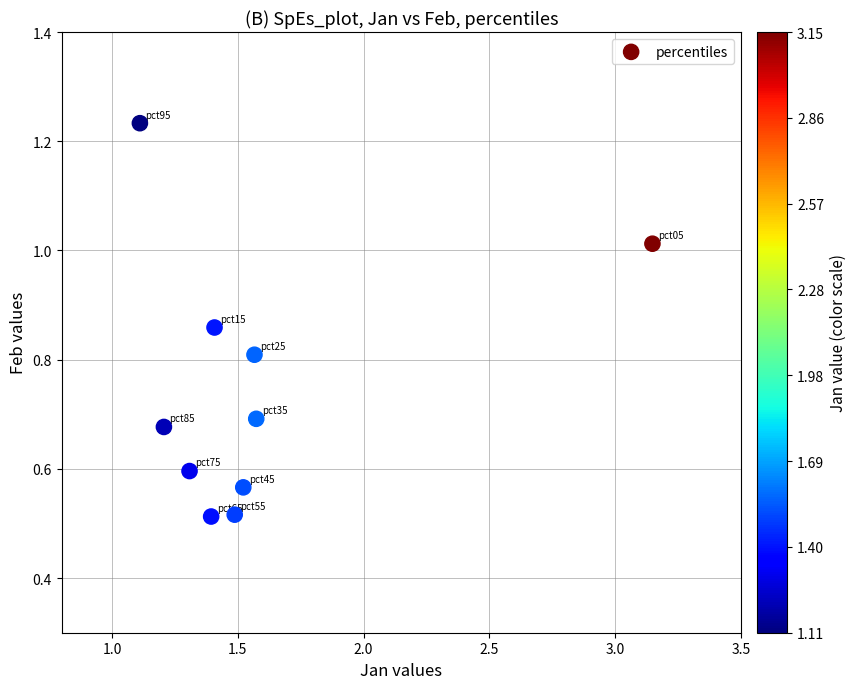

What is the range of X values (max minus min)?

2.0